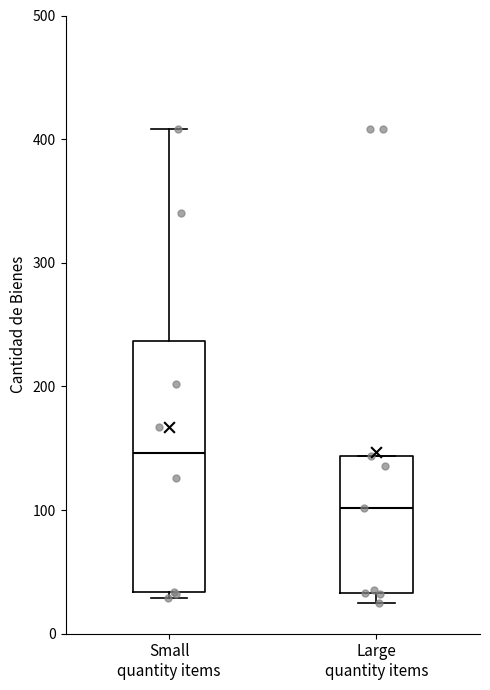

Which box is the tallest, from its lower edge to its upper edge?

Small quantity items